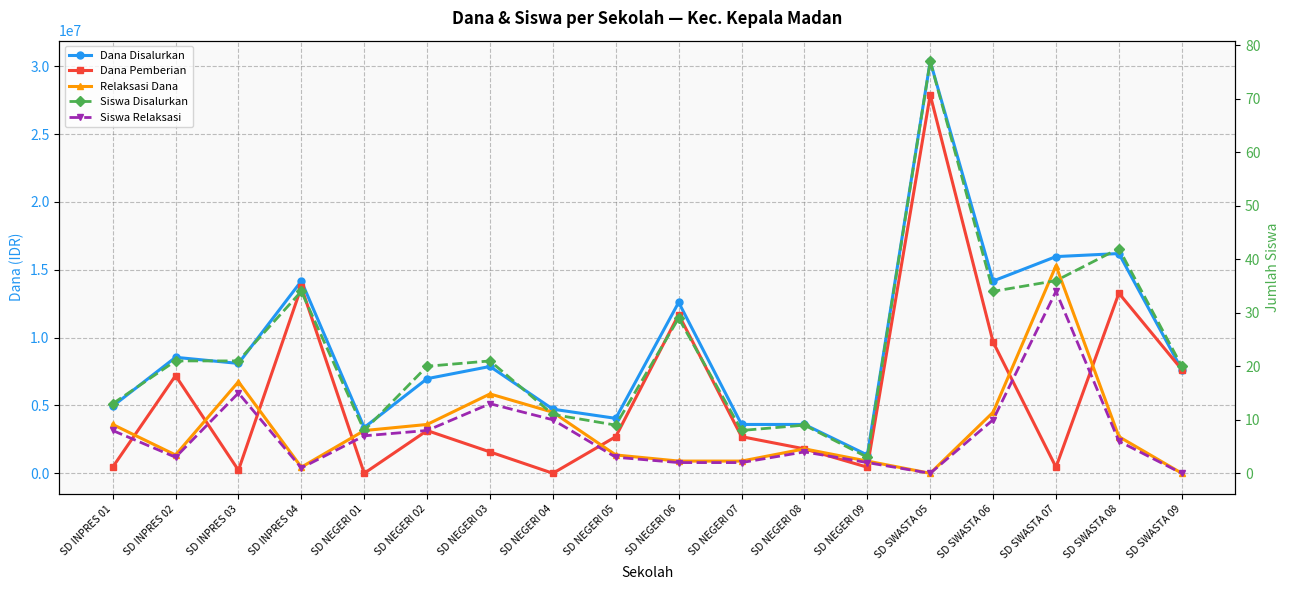

Which series has the widest spread of values?

Dana Disalurkan